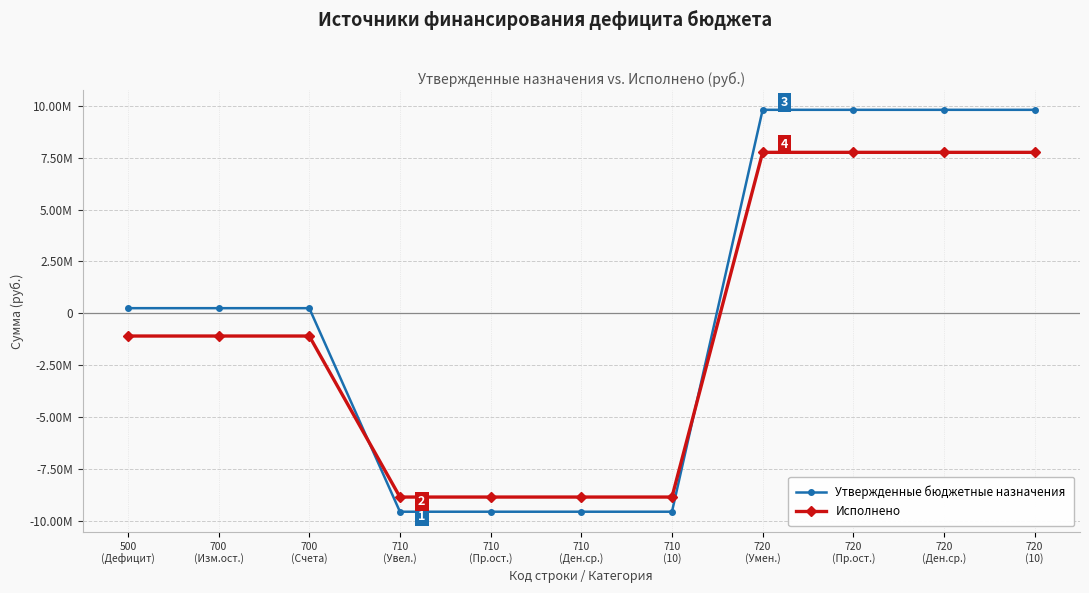

Is it true that Исполнено equals -8851270.5 at 710
(Ден.ср.)?

True